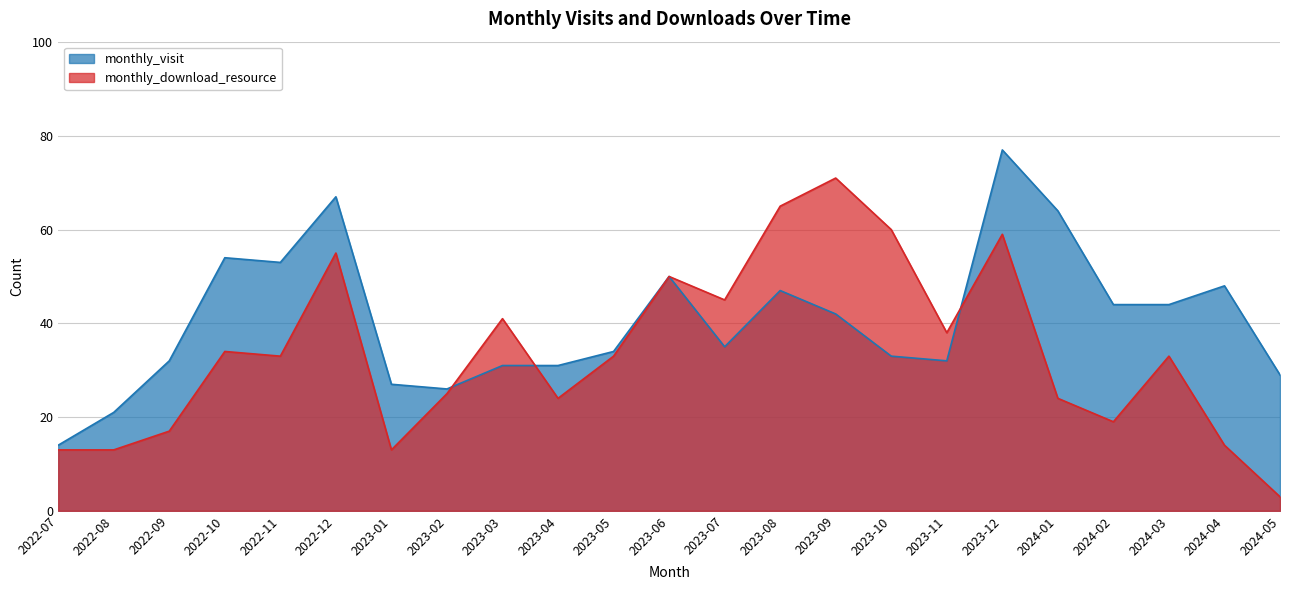

List the labels in order of monthly_download_resource value, smallest first.

2024-05, 2022-07, 2022-08, 2023-01, 2024-04, 2022-09, 2024-02, 2023-04, 2024-01, 2023-02, 2022-11, 2023-05, 2024-03, 2022-10, 2023-11, 2023-03, 2023-07, 2023-06, 2022-12, 2023-12, 2023-10, 2023-08, 2023-09